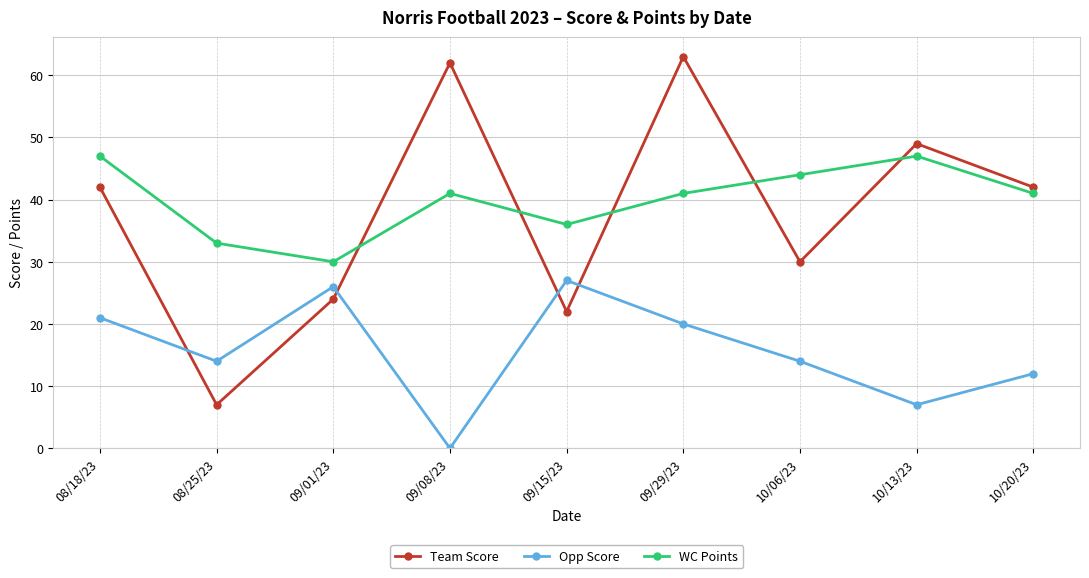

What is the spread (max minus min) of values at 10/20/23?

30